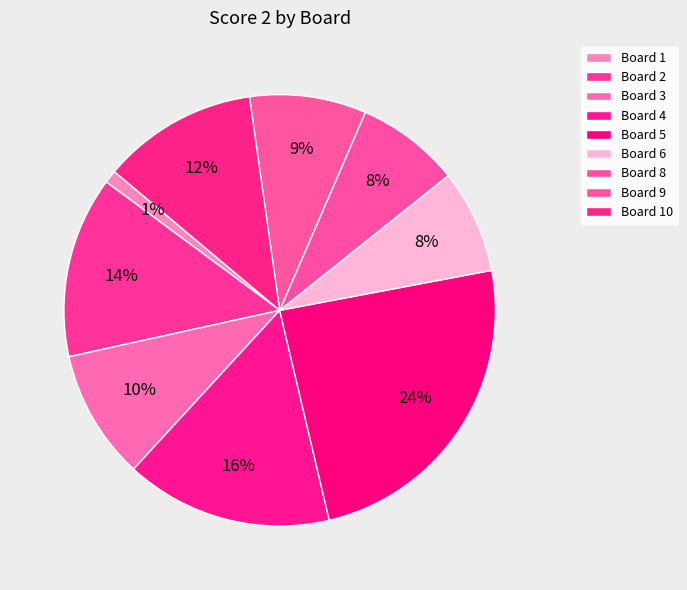

To the nearest percent, what is the combined percentage of Board 2 and Board 3?

23%